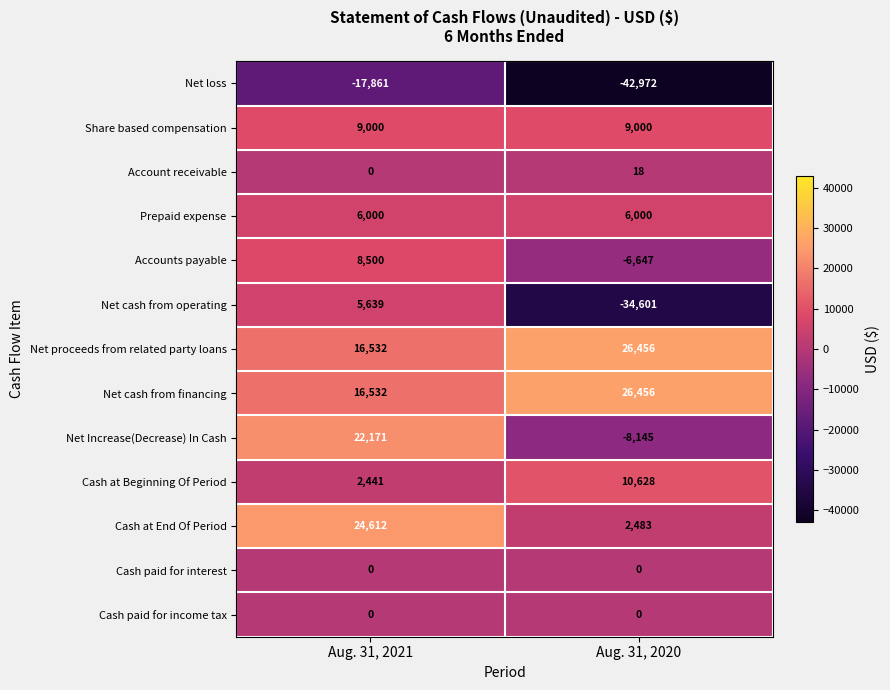

Which category has the highest value across all series?

Aug. 31, 2020